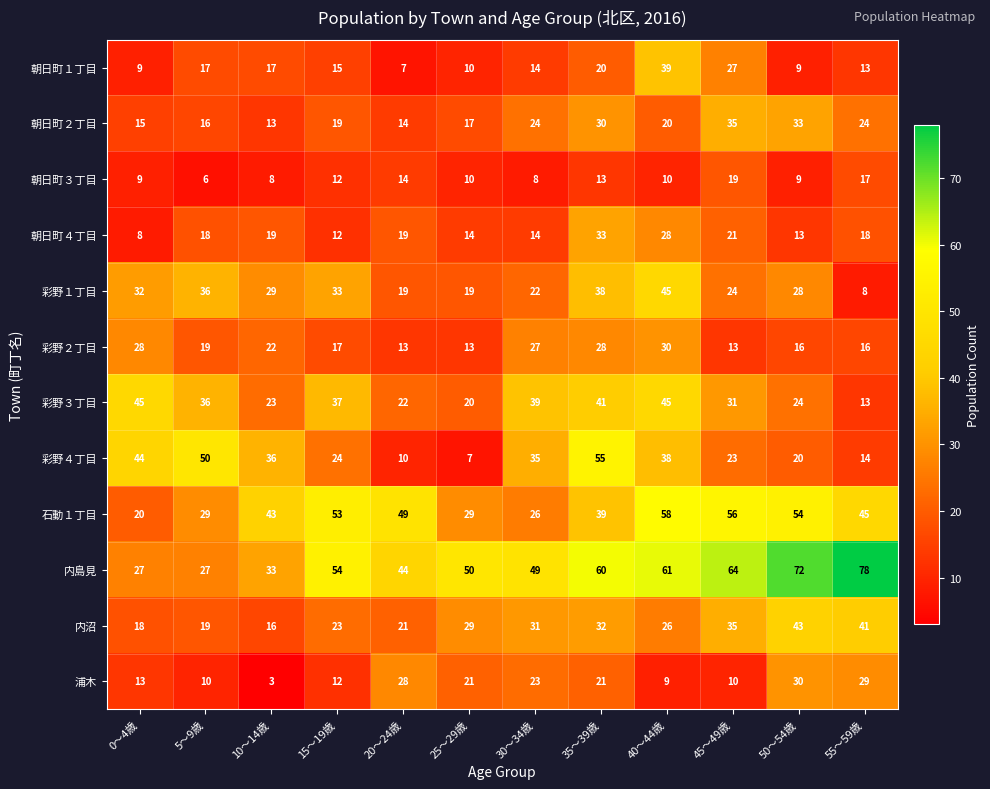

What is the sum of all 彩野２丁目 values?

242